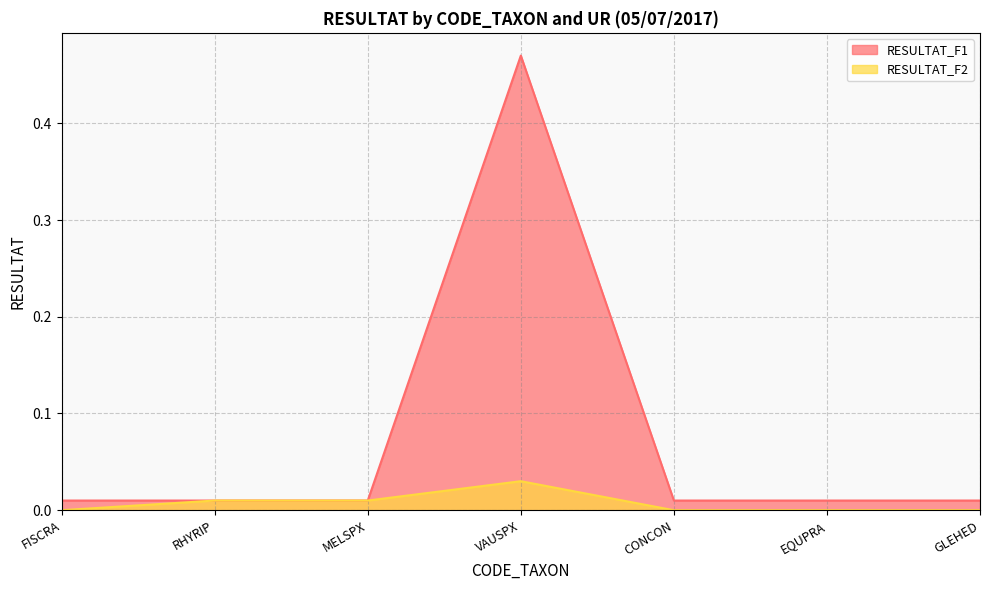

Which series changed the most between FISCRA and MELSPX?

RESULTAT_F2